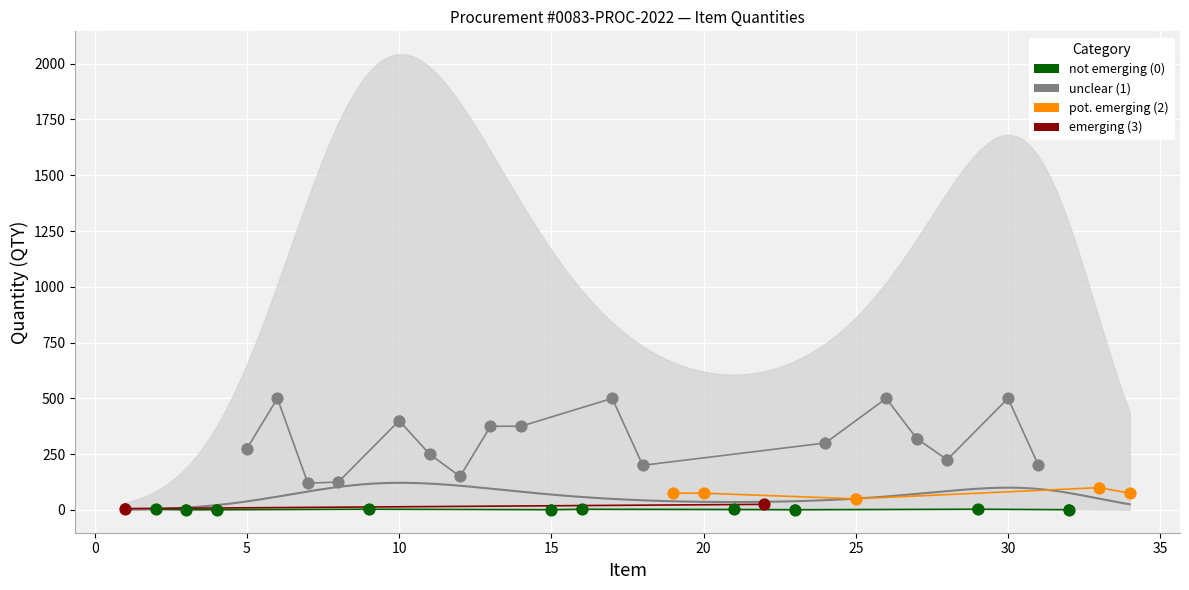

Approximately how many times larger is the value at 8 compared to 28?

0.6